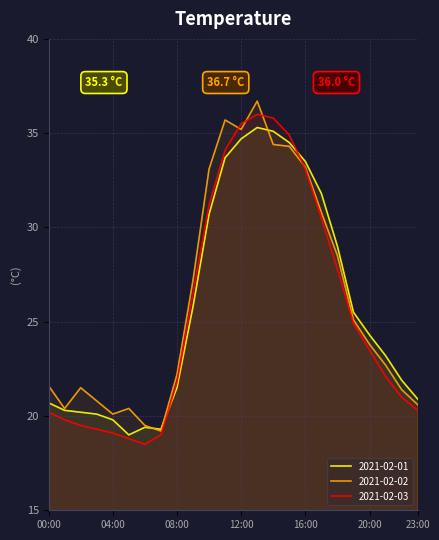

Which series has the largest range (max minus min)?

2021-02-02